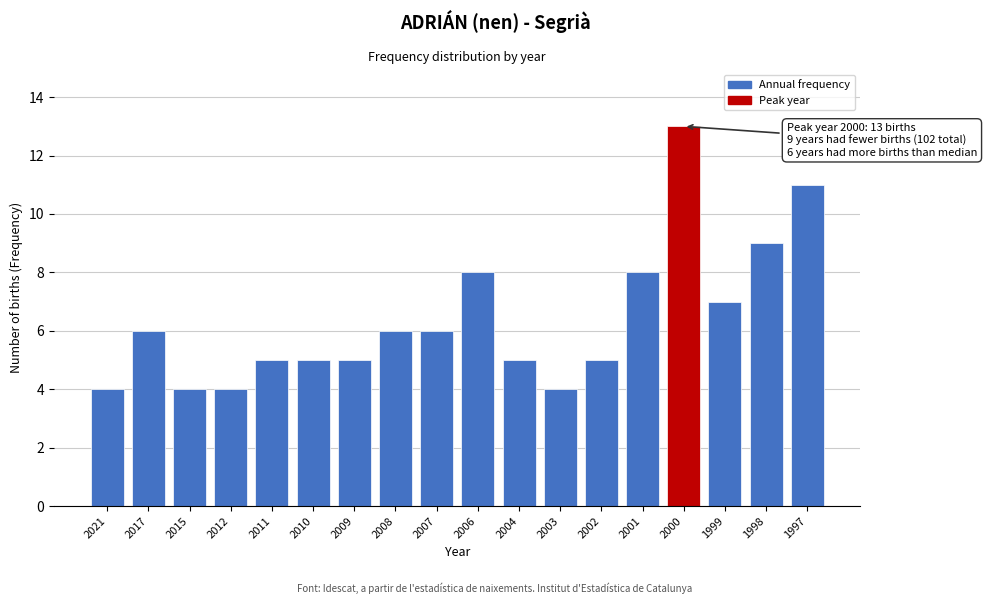

Reading right to left, list all the values displayed in this chart.

11	9	7	13	8	5	4	5	8	6	6	5	5	5	4	4	6	4